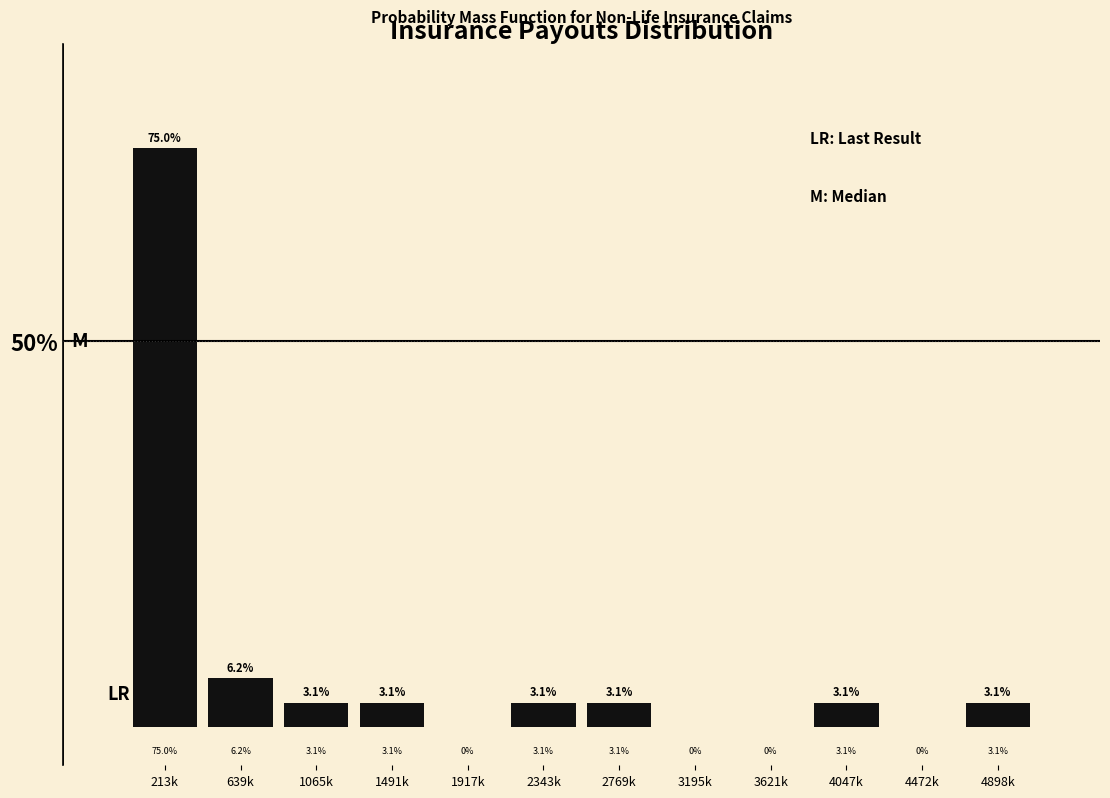

At which category does the chart reach its peak across all series?

213k